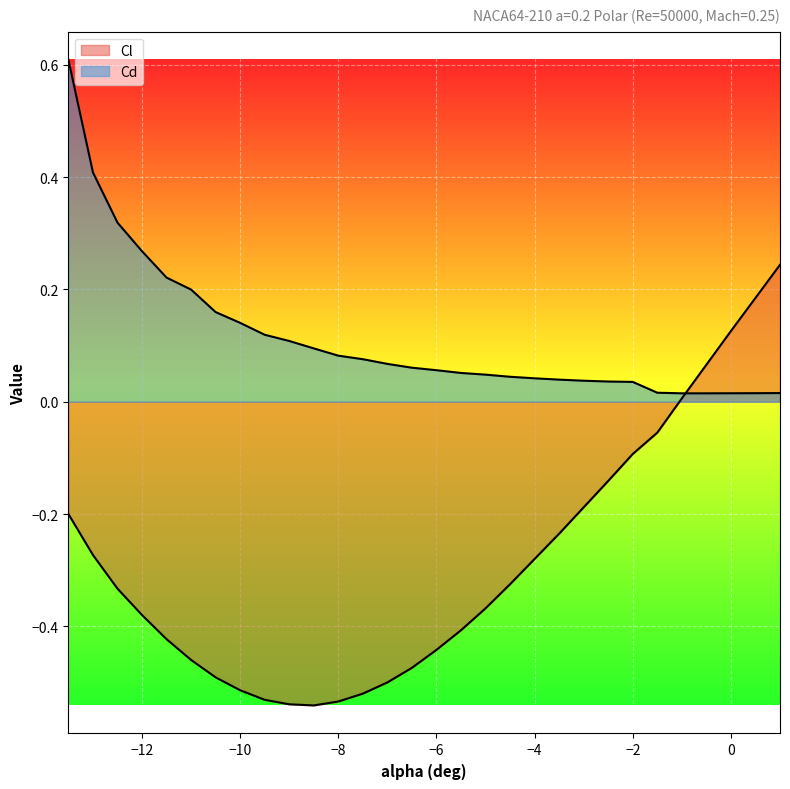

Which category has the lowest value in the Cl series?

-8.5